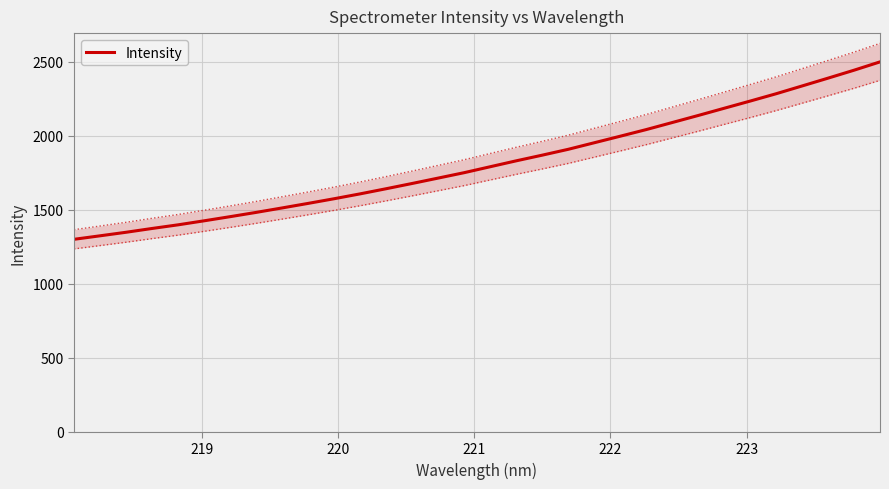

What is the maximum value for Intensity?

2498.5